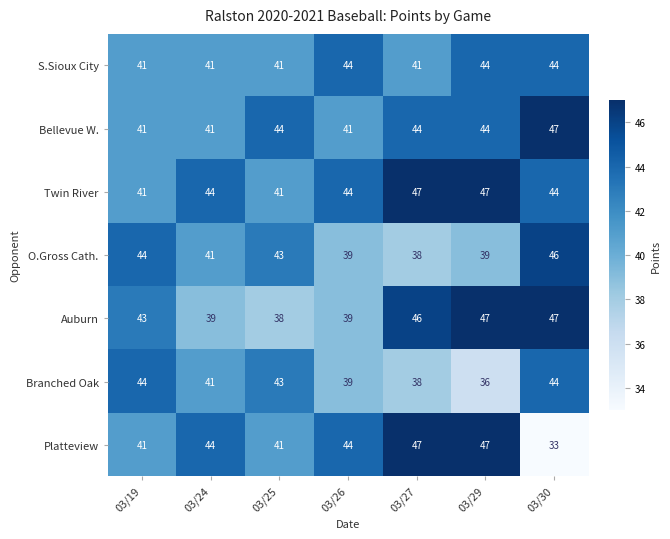

How many data points does each series have?

7